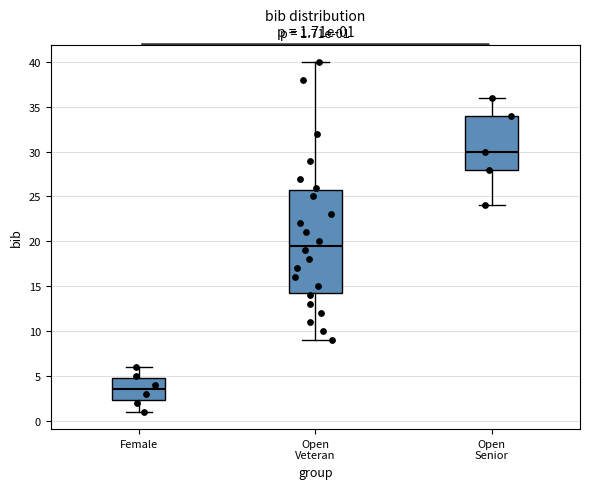

Which box has the lowest median line?

Female